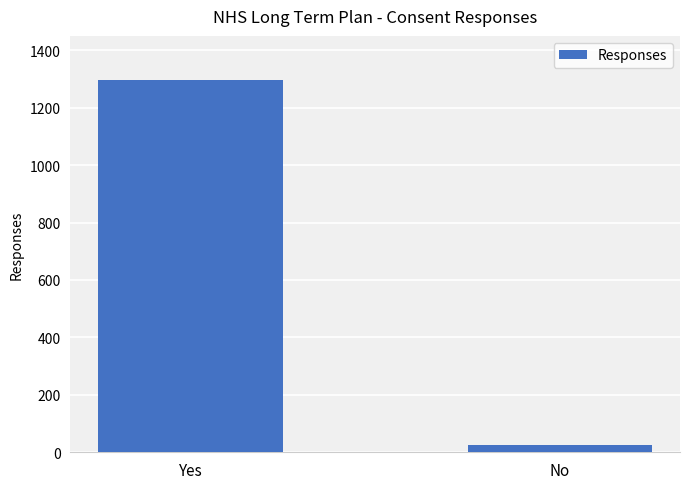

Are the bars grouped side by side (vs. stacked)?

No